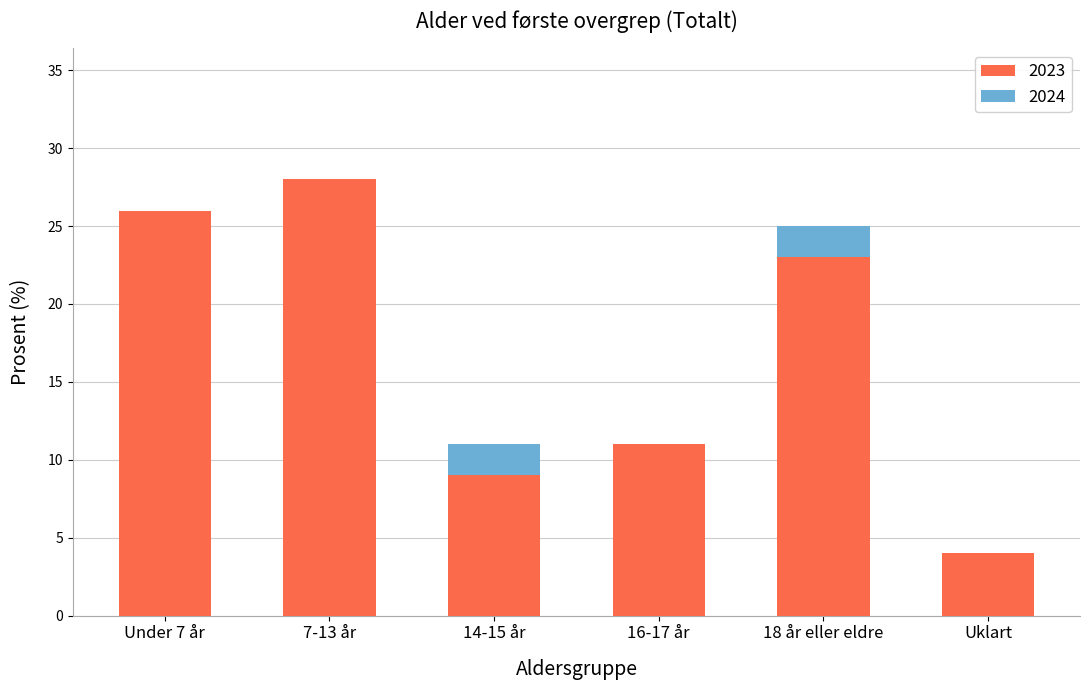

The 2023 series shows 38 at 7-13 år. True or false?

False